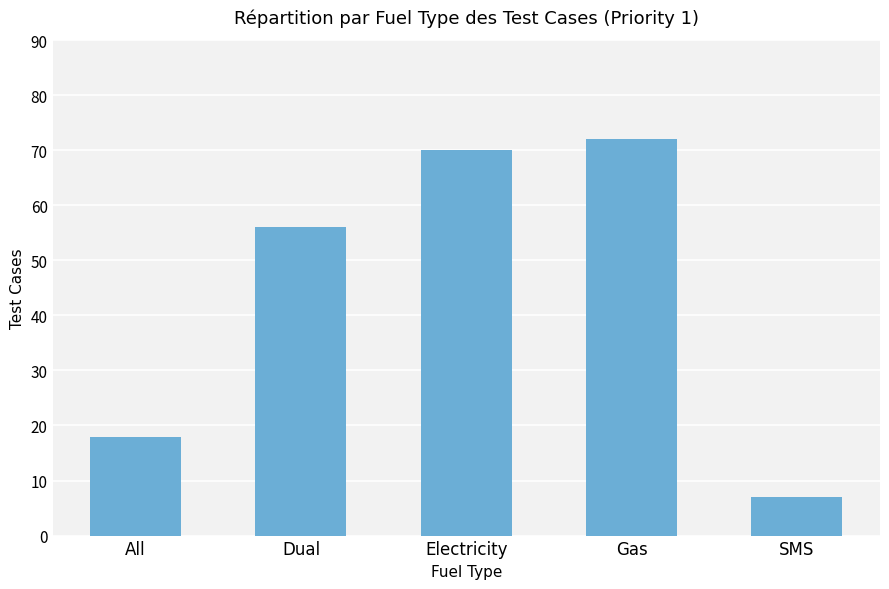

Which label corresponds to the smallest value in the chart?

SMS